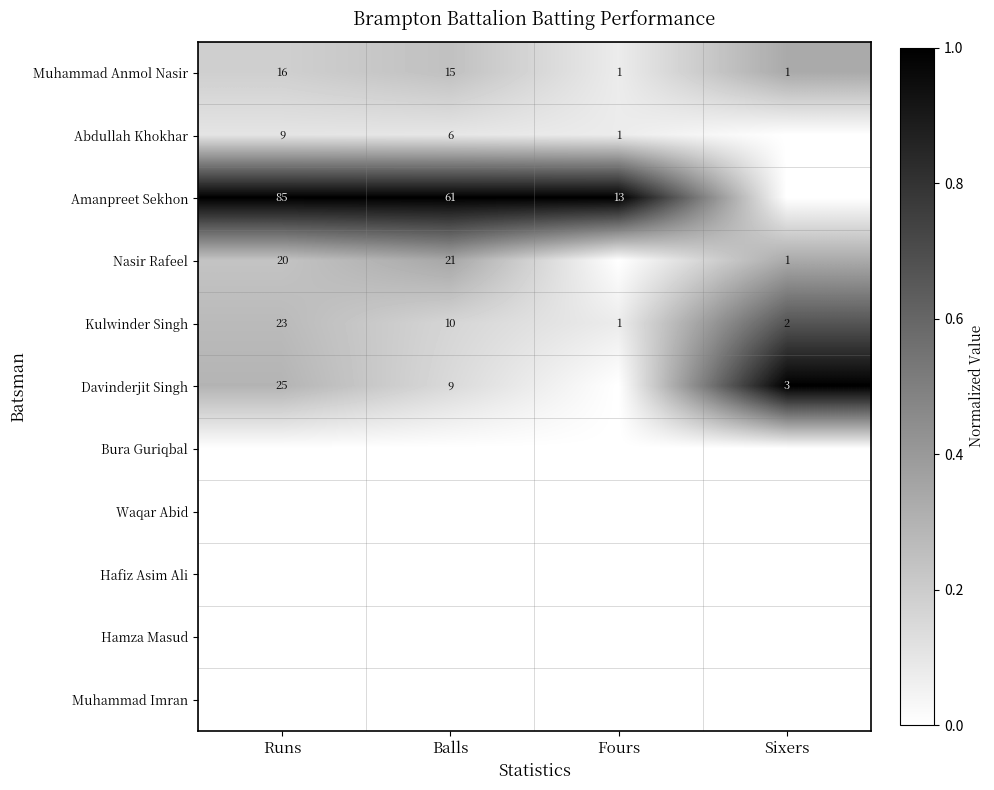

Where does the Muhammad Anmol Nasir series first go above 15?

Runs